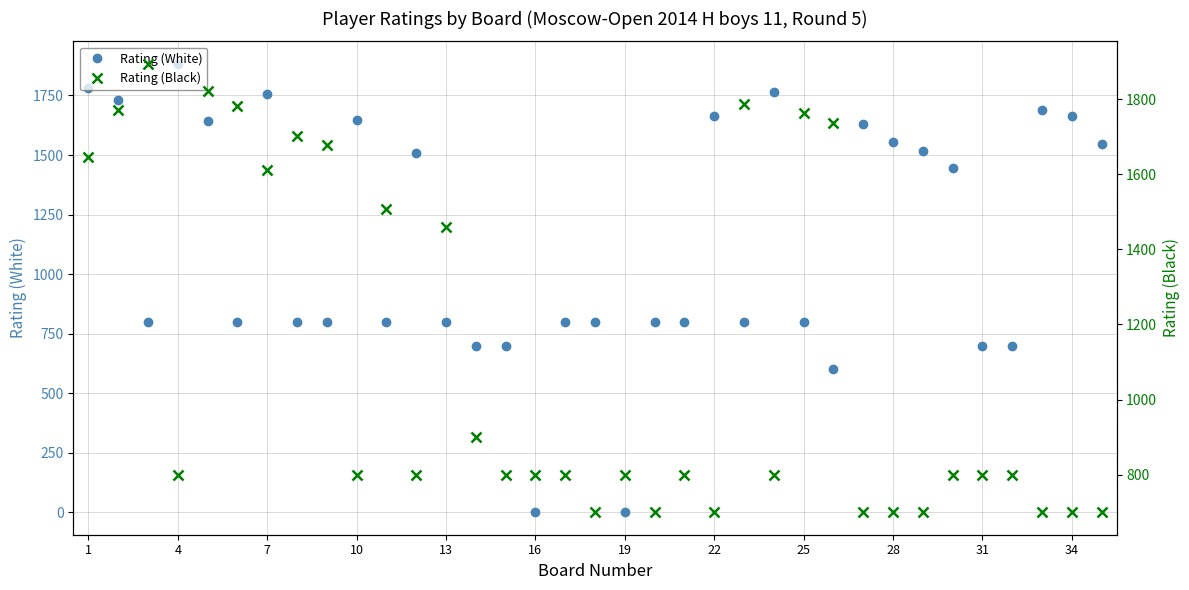

How many values in the Rating (Black) series exceed 800?

14